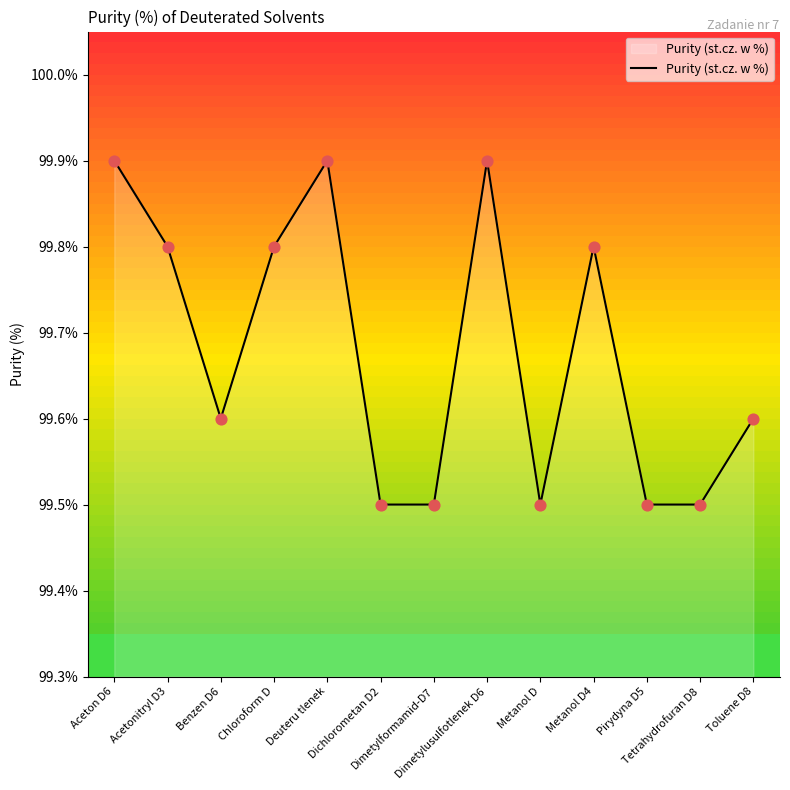

Between Pirydyna D5 and Dimetylusulfotlenek D6, which is larger?

Dimetylusulfotlenek D6